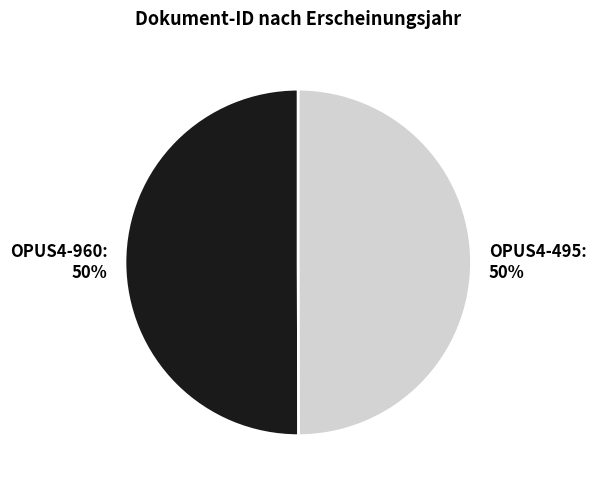

Combined, do OPUS4-960 and OPUS4-495 account for over 50%?

Yes